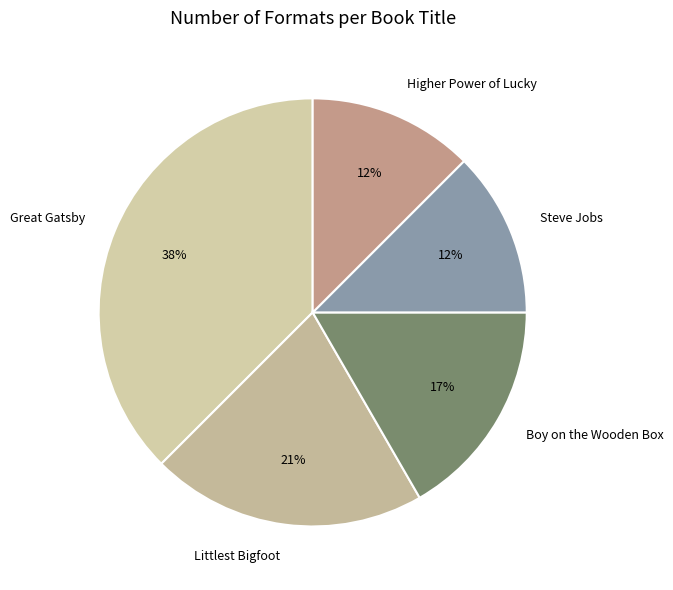

To the nearest percent, what percentage of the pie is Boy on the Wooden Box?

17%